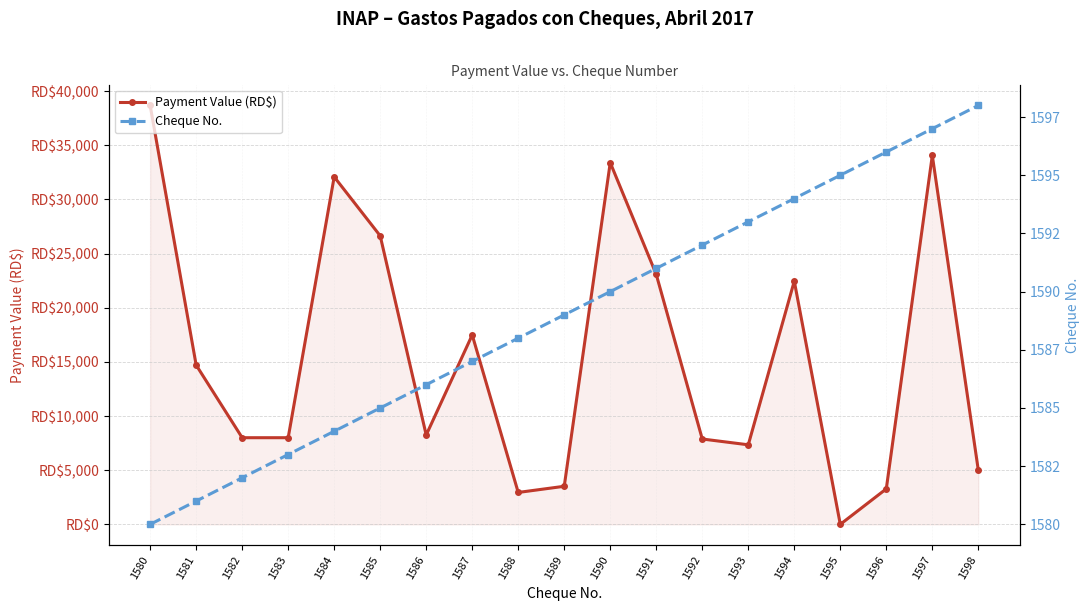

At which category is the sum across all series the highest?

1580